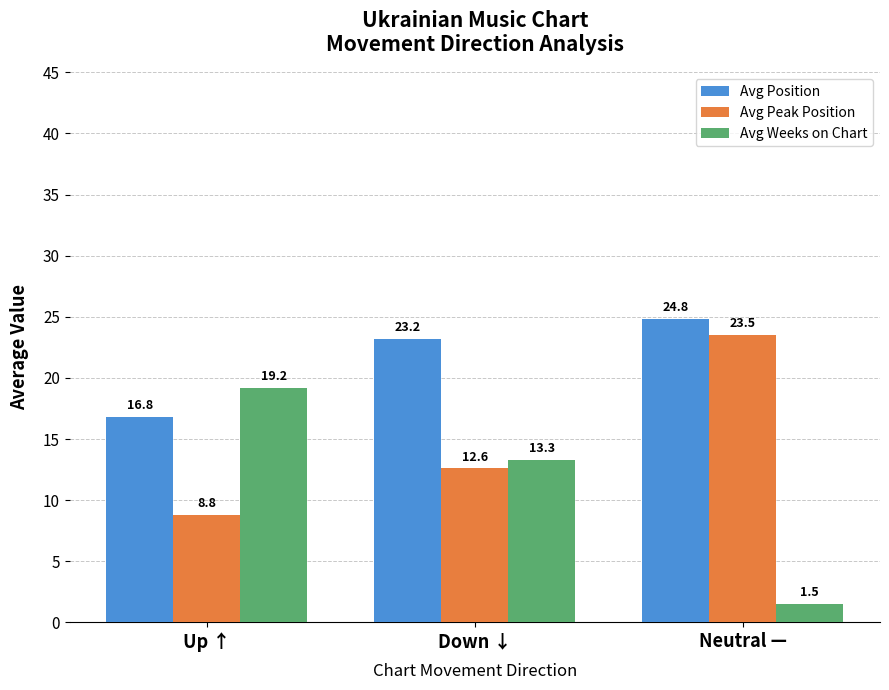

What is the total value across all series at Up ↑?

44.8